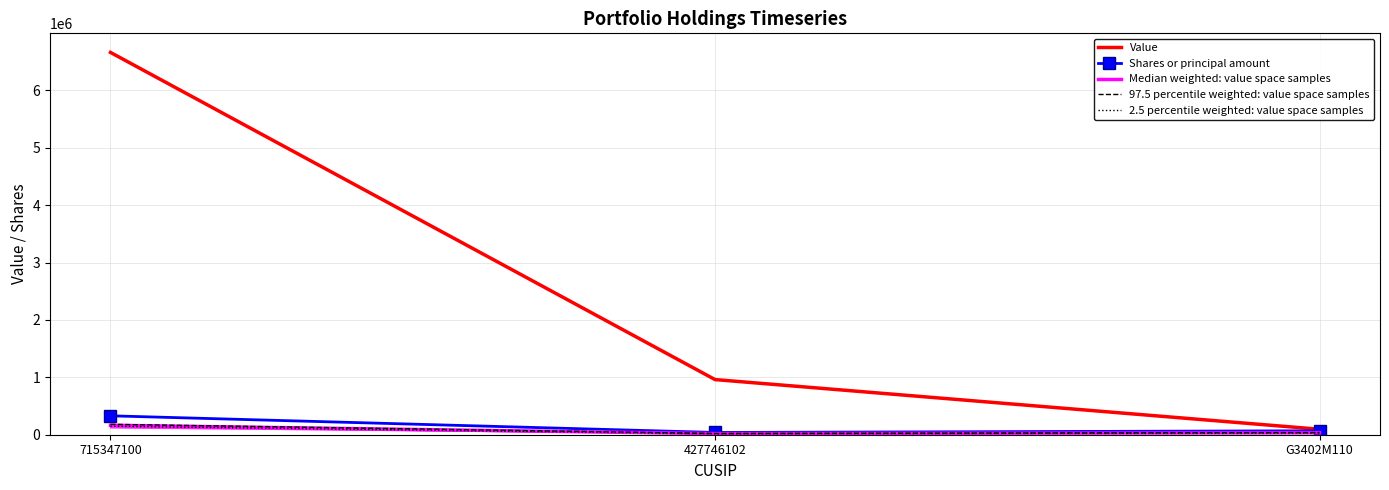

List the series in order of their peak value, highest first.

Value, Shares or principal amount, 97.5 percentile weighted: value space samples, Median weighted: value space samples, 2.5 percentile weighted: value space samples